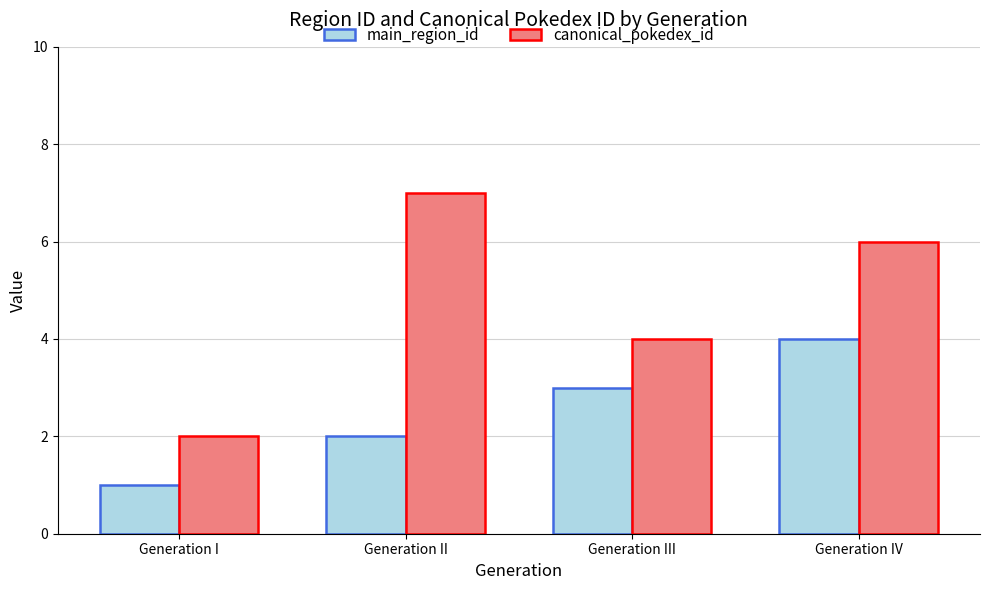

Which series changed the most between Generation II and Generation IV?

main_region_id